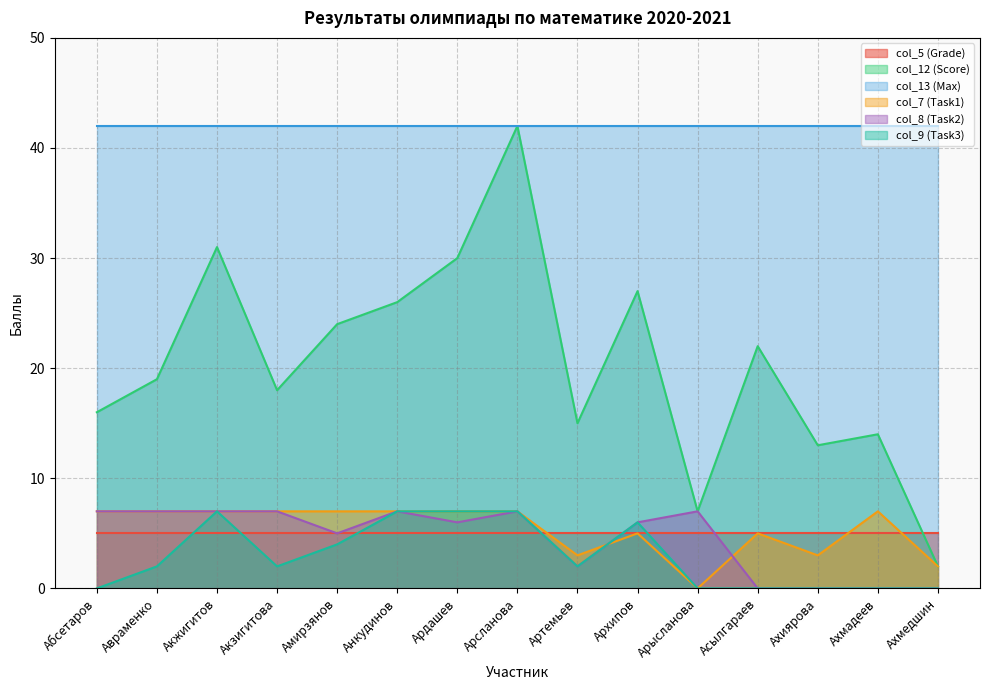

Where is the first local maximum for col_9 (Task3)?

Акжигитов